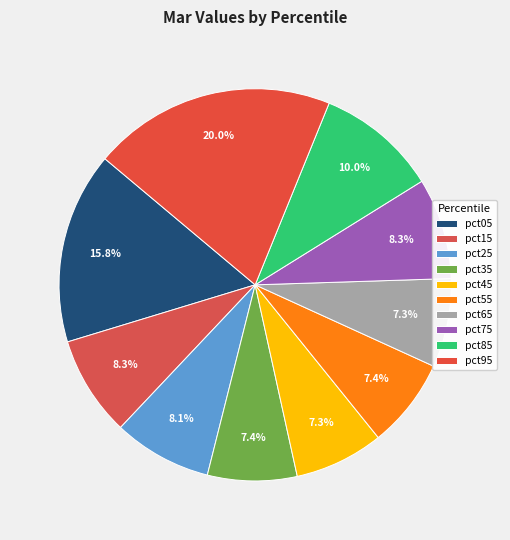

Which slice is the largest?

pct95